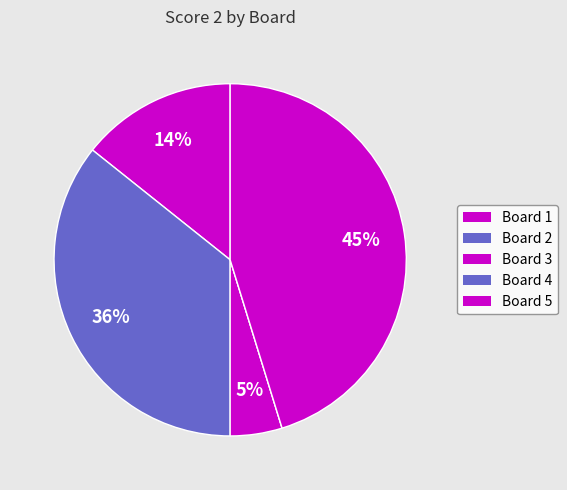

The Board 2 slice represents 36% of the pie. True or false?

True